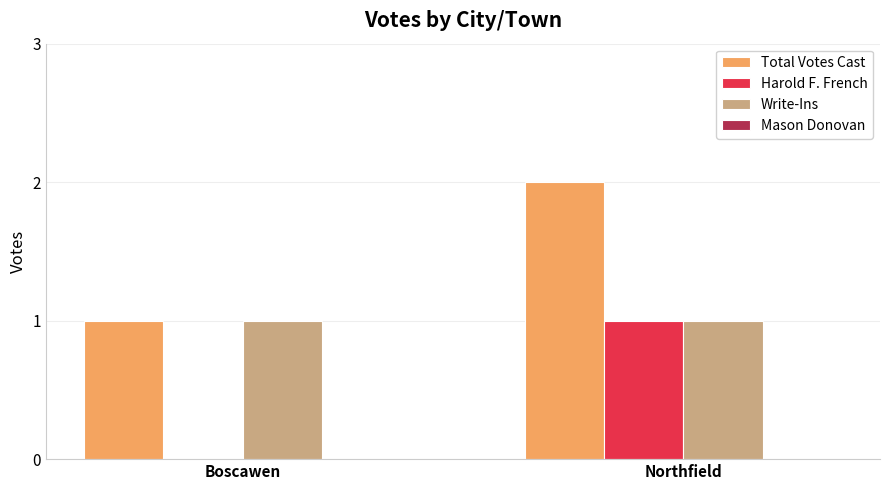

What is the sum of the Total Votes Cast values at Boscawen and Northfield?

3